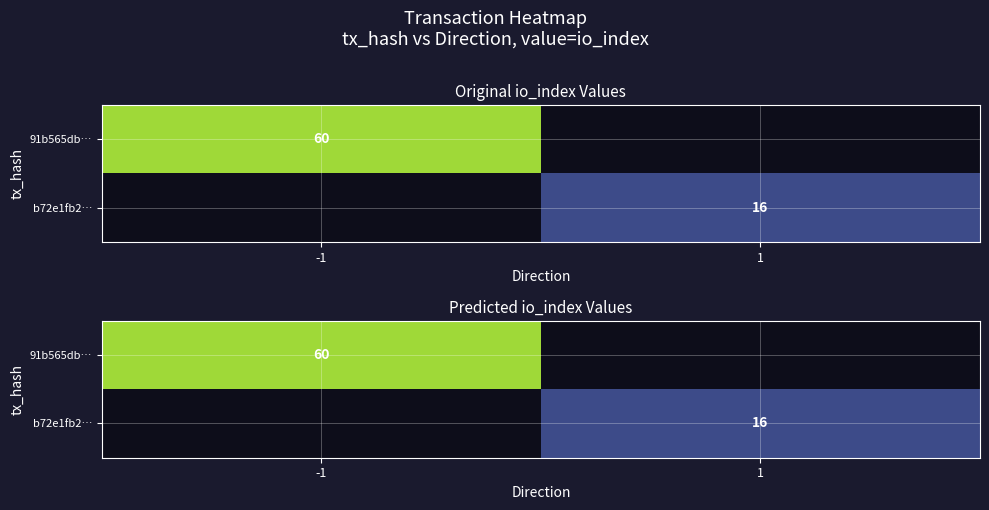

How many positive values does the 91b565db… series have?

1